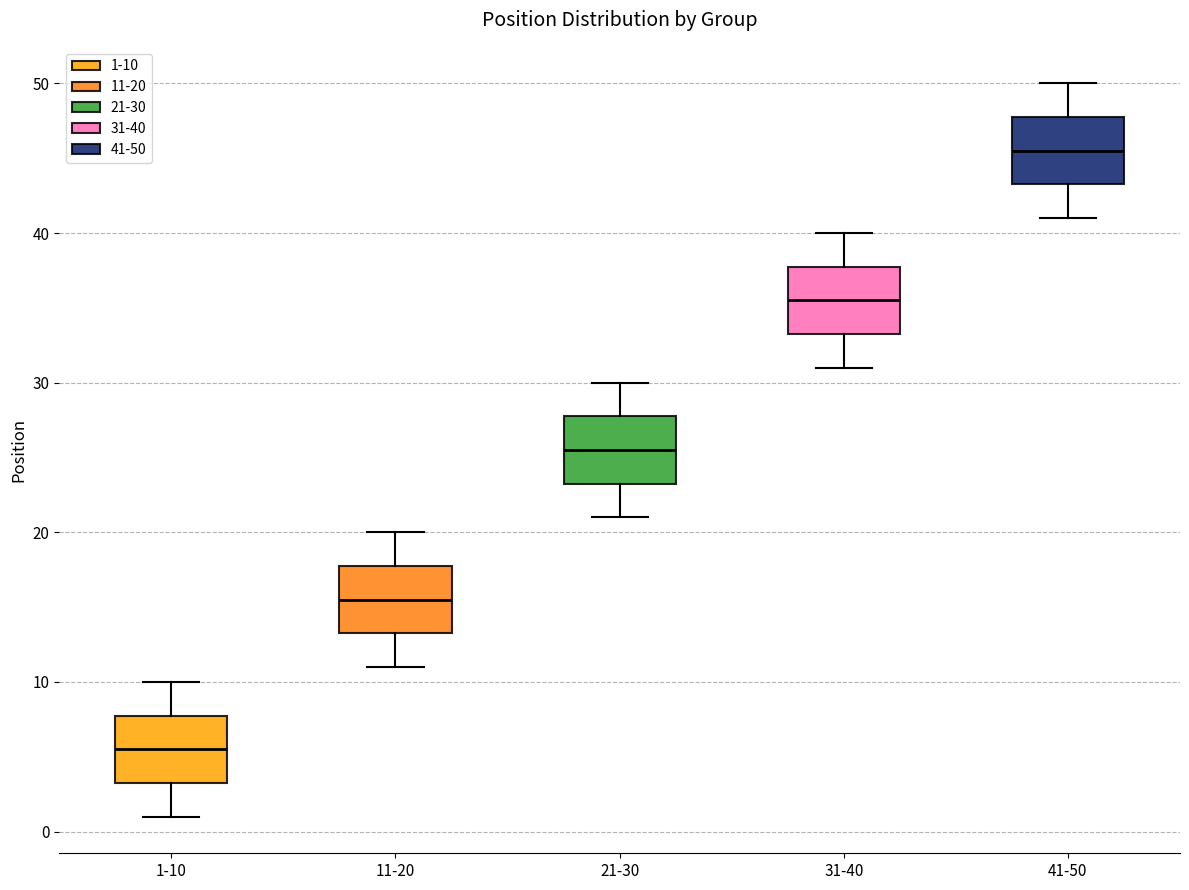

Reading left to right, read every box against the y-axis: the position of its median line, the range the box covers, and the ends of its whiskers. The values are not printed on the chart, so give them approximately, as read against the axis.

1-10: median 6, box 3 to 8, whiskers 1 to 10
11-20: median 16, box 13 to 18, whiskers 11 to 20
21-30: median 26, box 23 to 28, whiskers 21 to 30
31-40: median 36, box 33 to 38, whiskers 31 to 40
41-50: median 46, box 43 to 48, whiskers 41 to 50